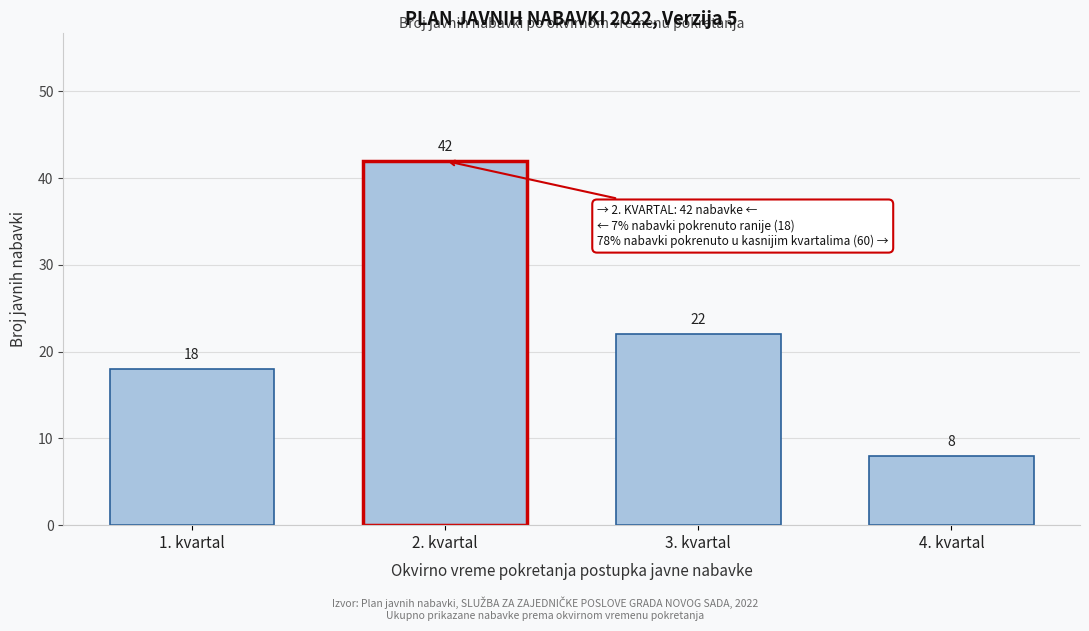

Reading left to right, transcribe all the data shown in this chart.

18	42	22	8